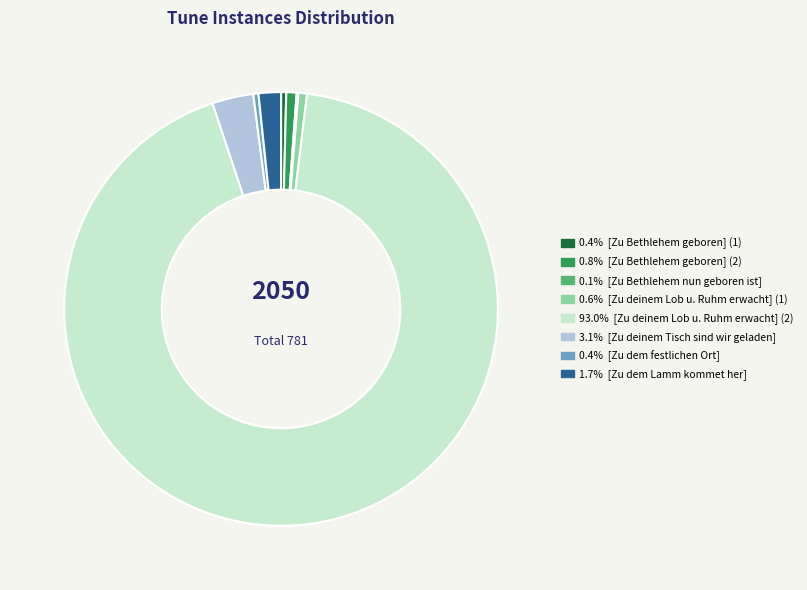

Is there a majority slice in this chart?

Yes